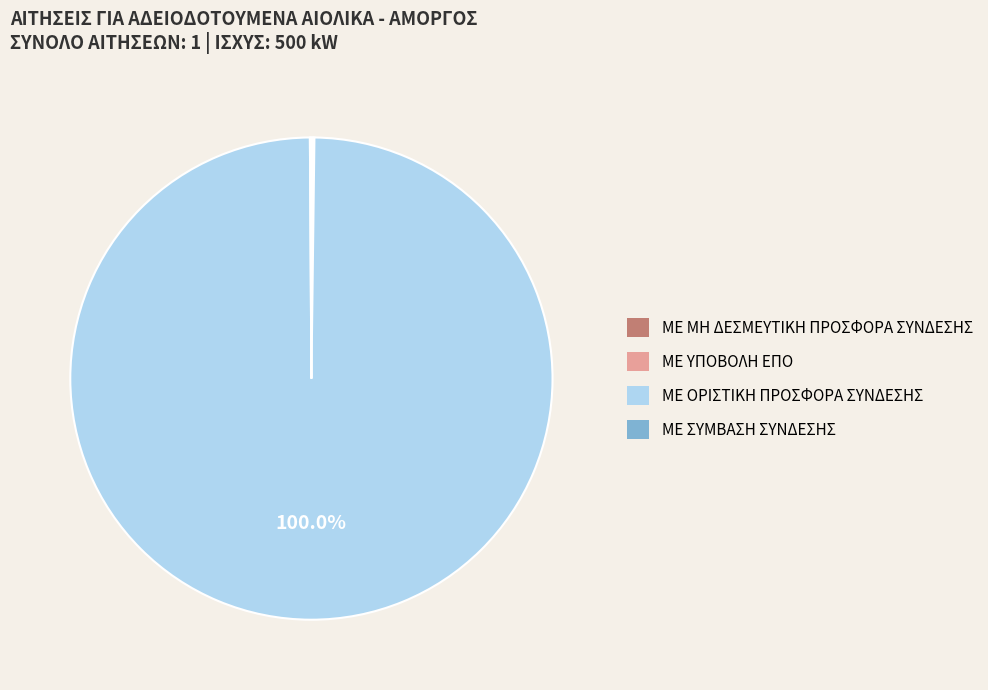

True or false: ΜΕ ΟΡΙΣΤΙΚΗ ΠΡΟΣΦΟΡΑ ΣΥΝΔΕΣΗΣ accounts for 100% of the total.

True